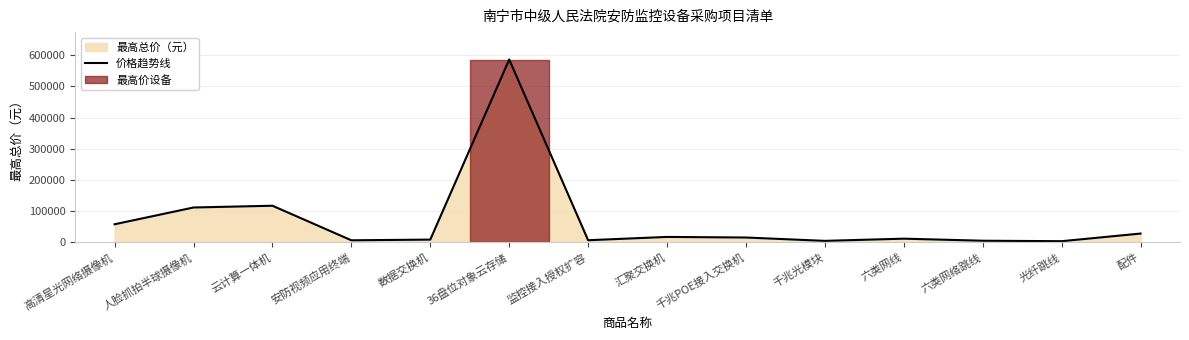

True or false: the data has more than 2 interior local peaks.

True